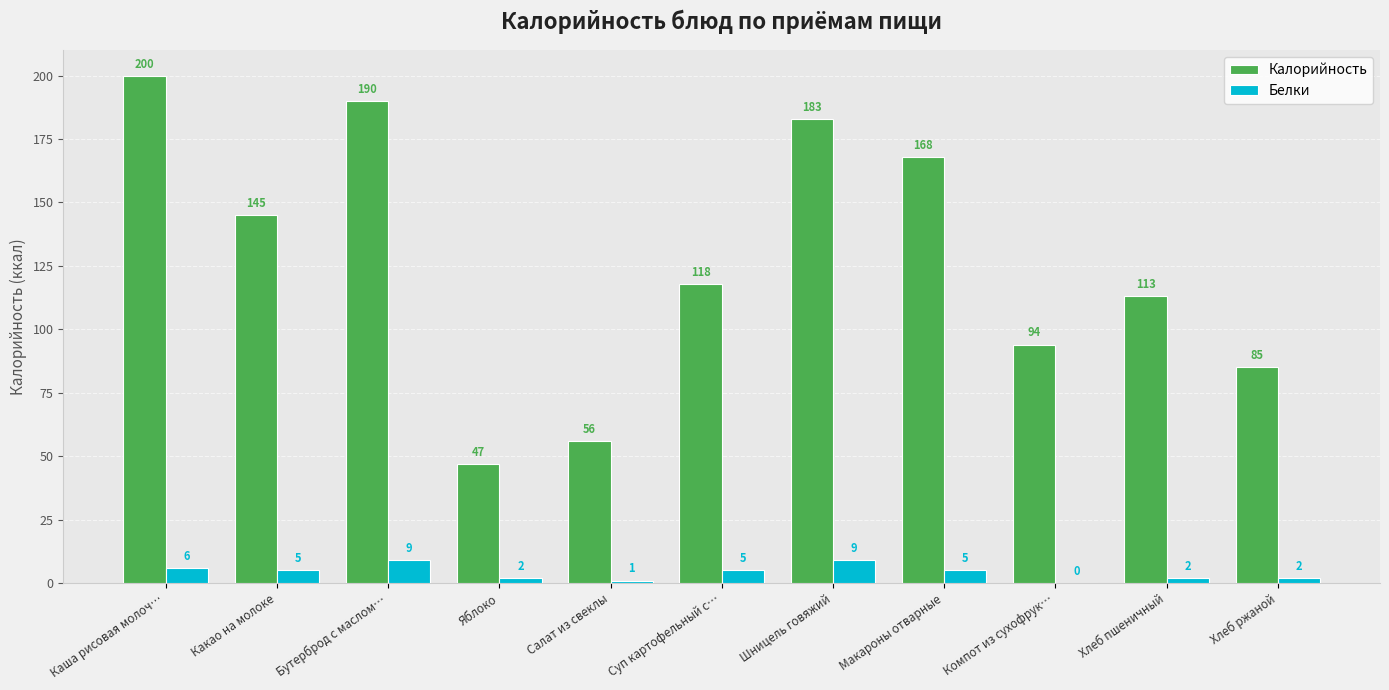

Which series changed the most between Бутерброд с маслом… and Шницель говяжий?

Калорийность